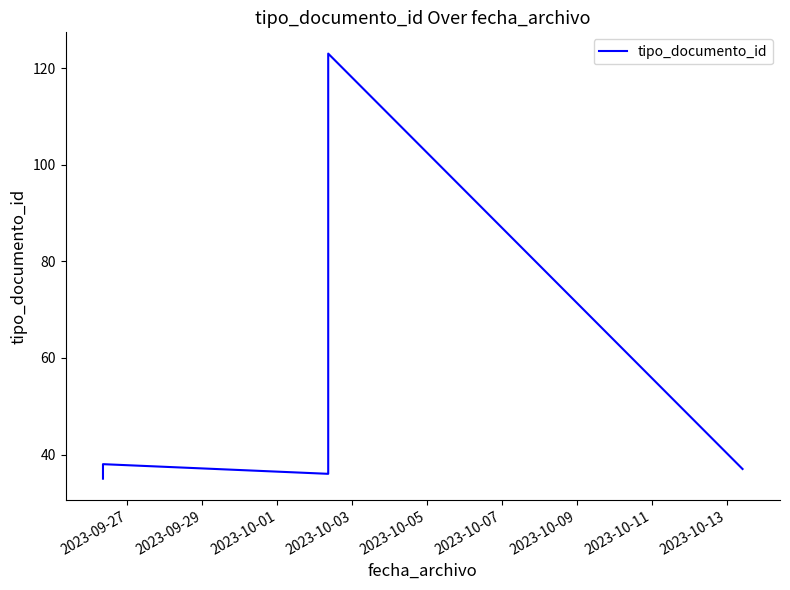

How many lines are shown in the chart?

1